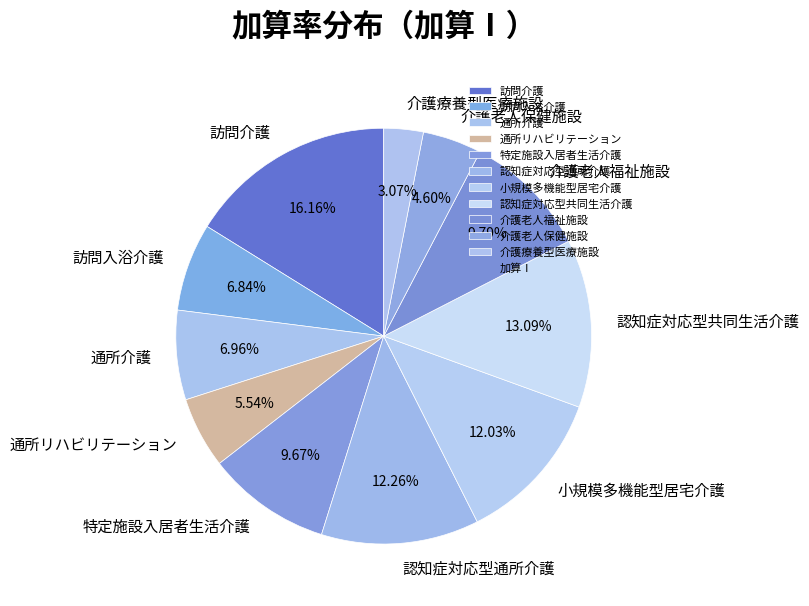

What percentage do 訪問介護 and 訪問入浴介護 together represent?

23.0%